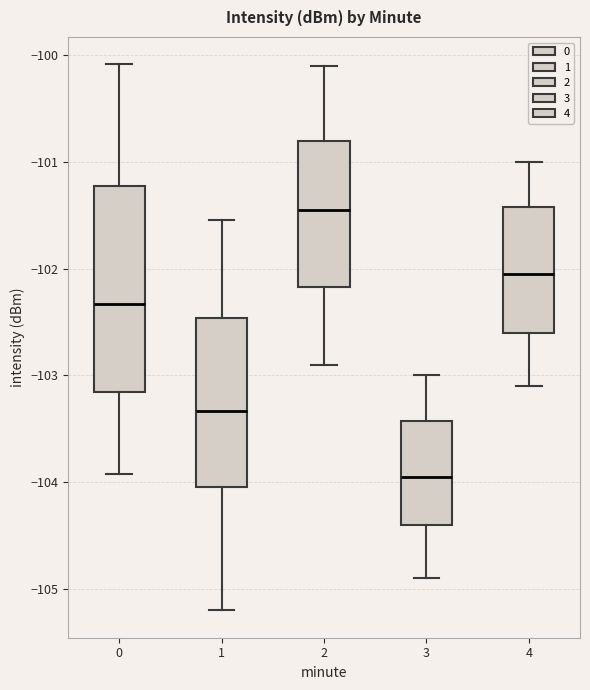

Reading left to right, transcribe this box plot: for each box, give where its median line is, the range the box spans, and where its two whiskers end, as read against the y-axis. The values are not printed on the chart, so give them approximately, as read against the axis.

0: median -102.3, box -103.2 to -101.2, whiskers -103.9 to -100.1
1: median -103.3, box -104.0 to -102.5, whiskers -105.2 to -101.5
2: median -101.4, box -102.2 to -100.8, whiskers -102.9 to -100.1
3: median -103.9, box -104.4 to -103.4, whiskers -104.9 to -103.0
4: median -102.0, box -102.6 to -101.4, whiskers -103.1 to -101.0